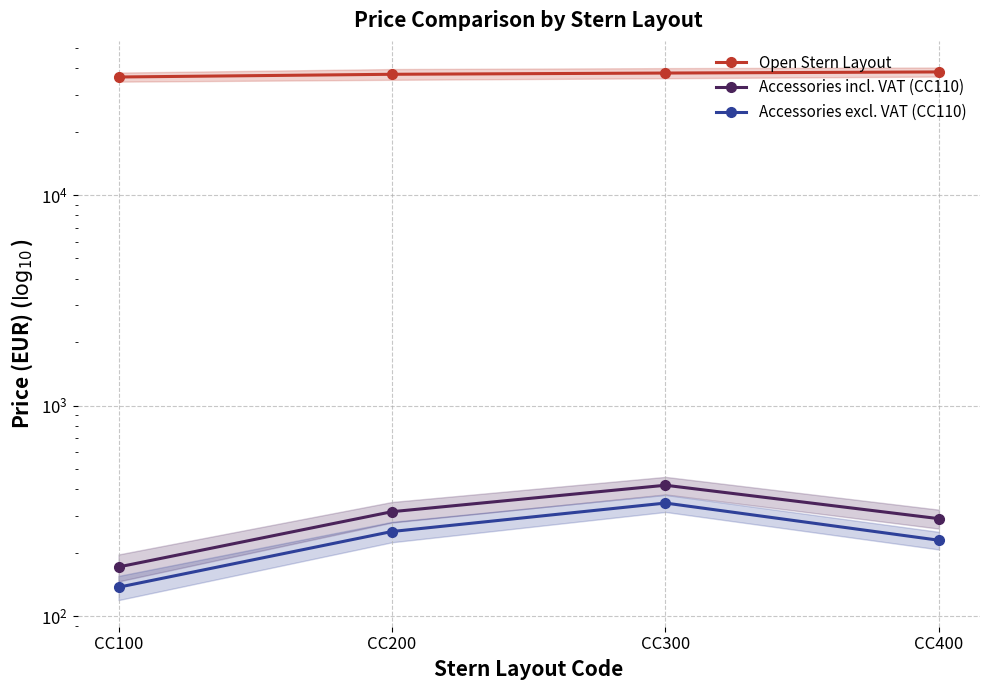

At which label does Open Stern Layout reach its peak?

CC400